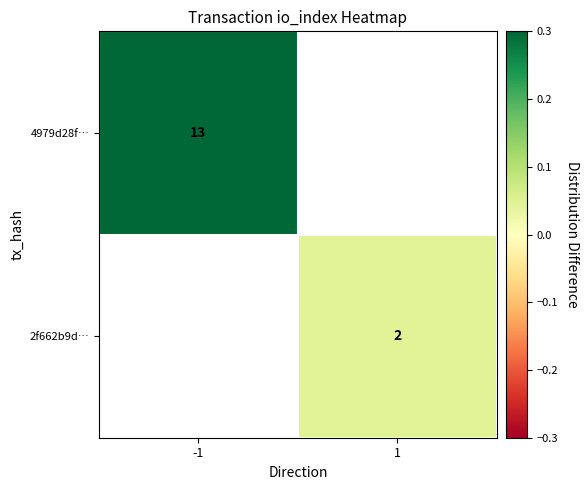

Is the value of 2f662b9d… at 1 greater than the value of 4979d28f… at -1?

No